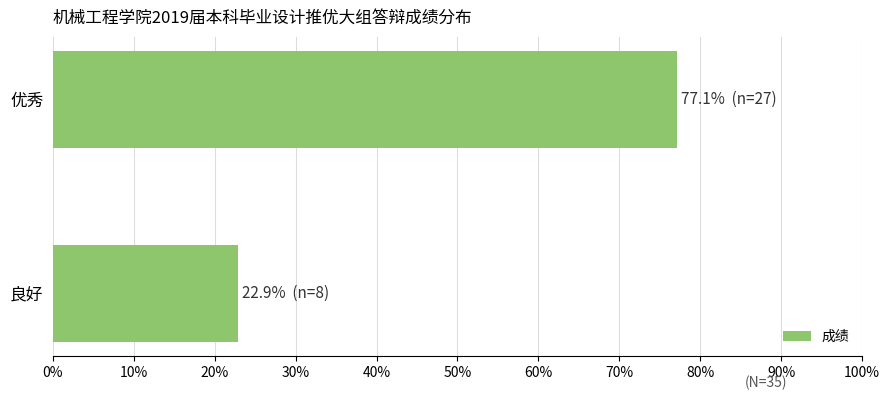

List the labels in order of value, largest first.

优秀, 良好